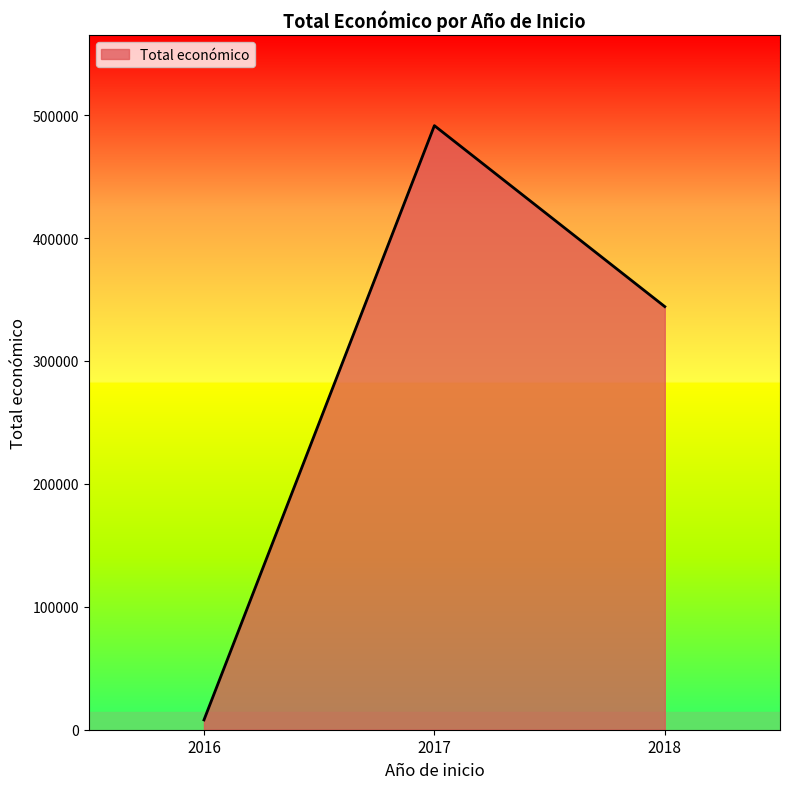

The value at 2017 is 491483. True or false?

True